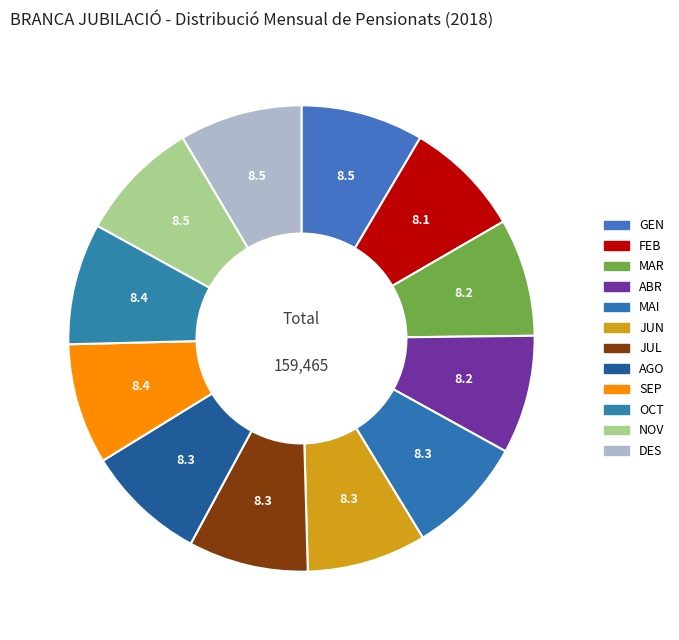

How many segments does this pie chart have?

12